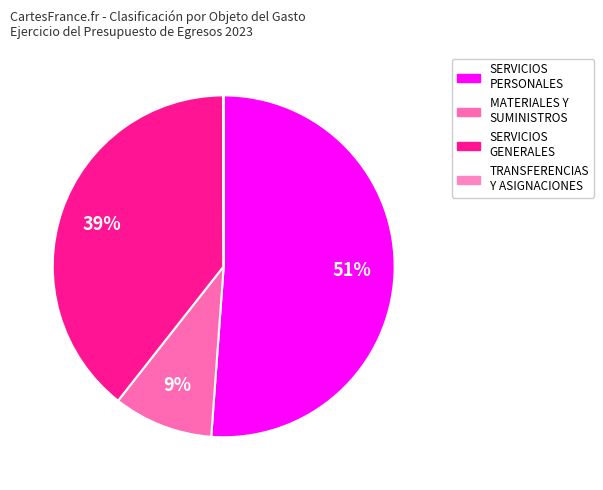

To the nearest percent, what is the average slice percentage?

25%